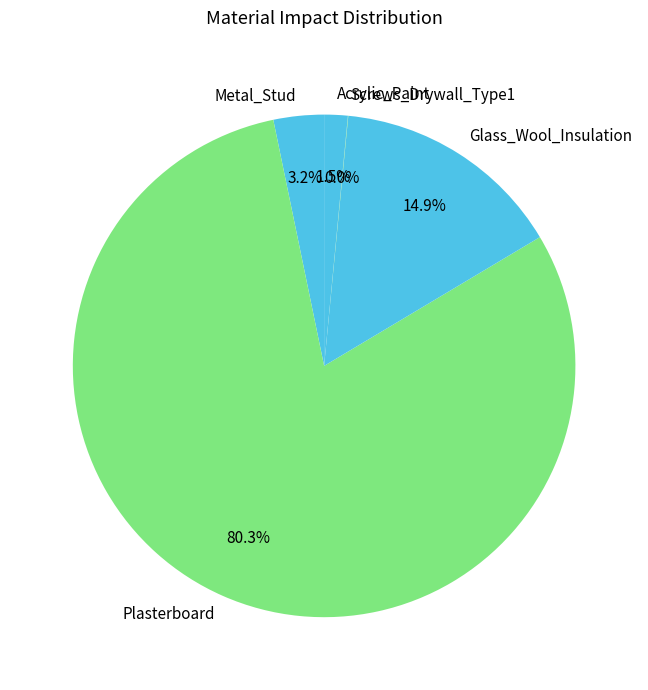

The Glass_Wool_Insulation slice represents 15% of the pie. True or false?

True